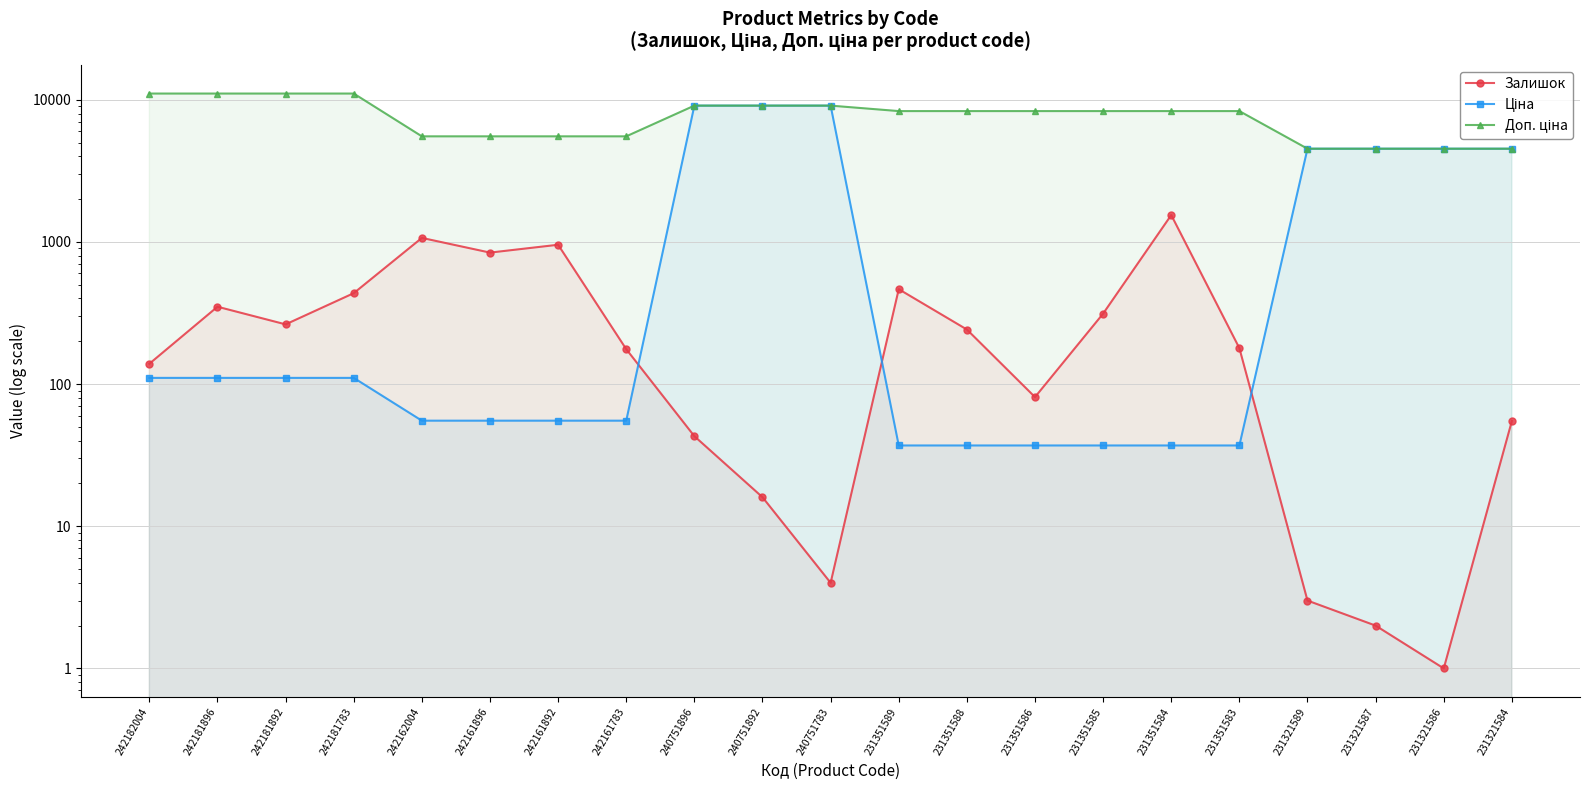

Is the value of Залишок at 242161892 greater than the value of Ціна at 240751896?

No